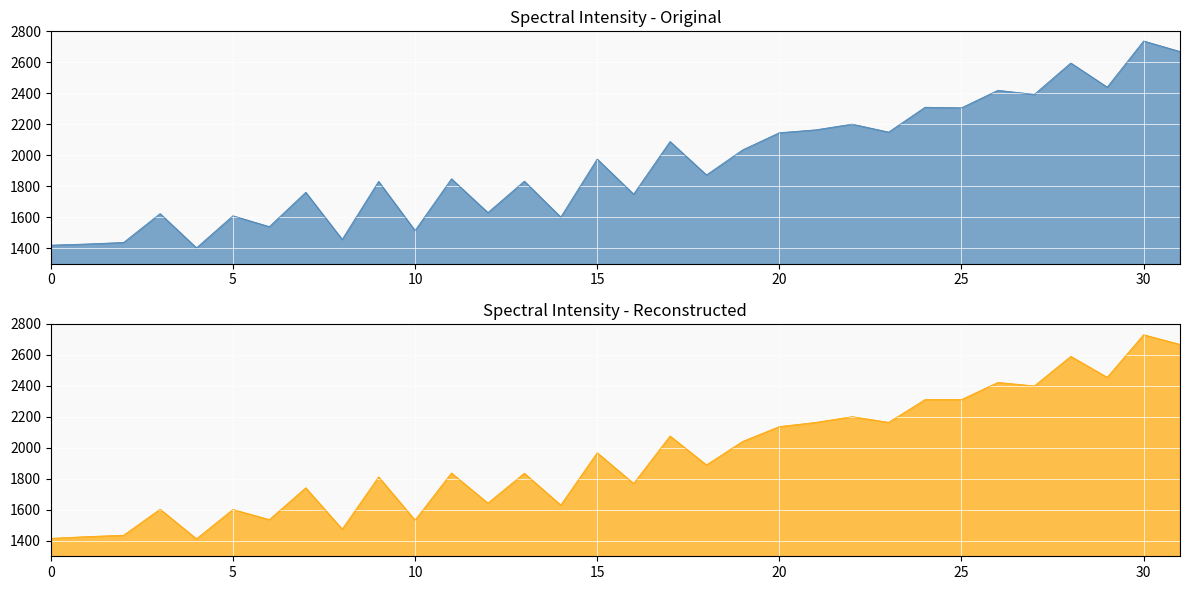

How many series are shown in this chart?

2